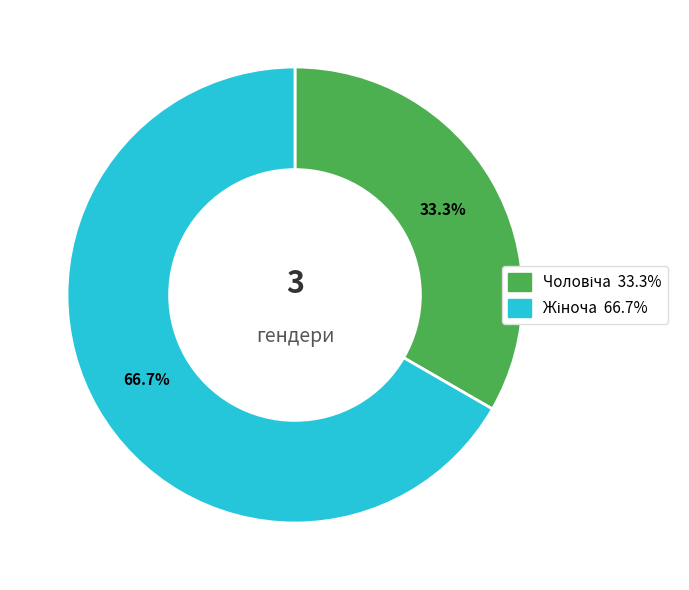

Does any single category account for the majority?

Yes